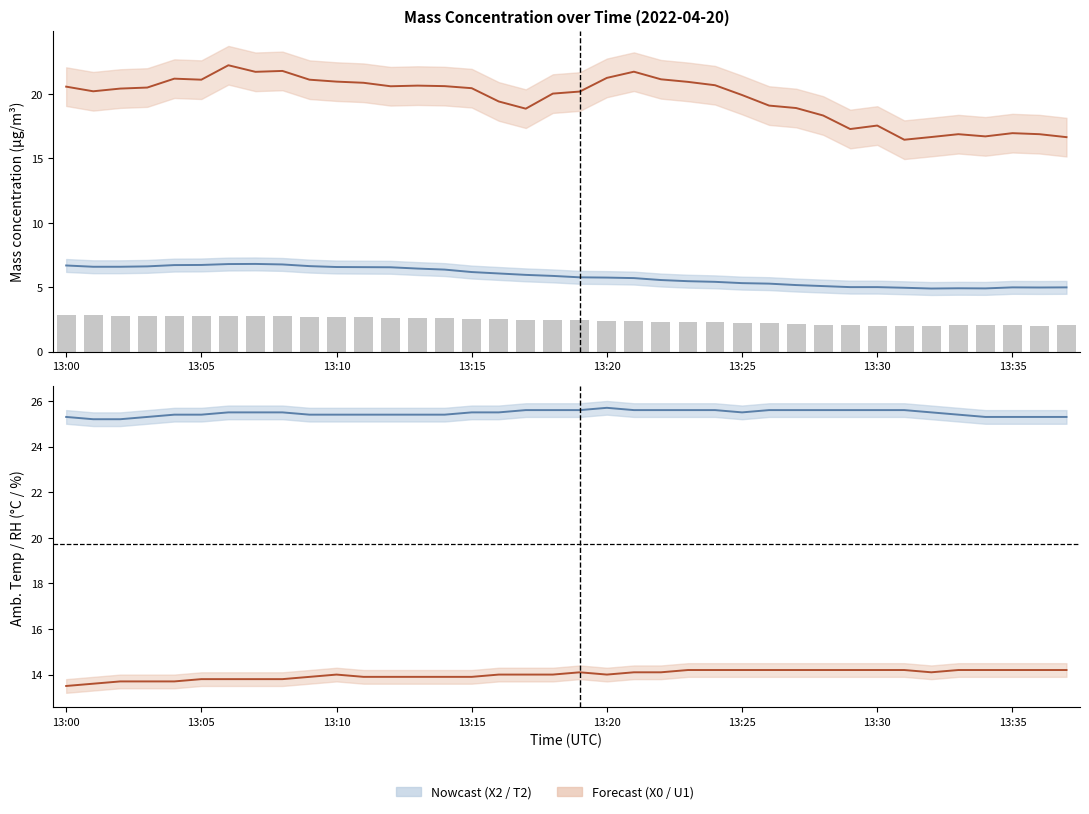

Which series has the widest spread of values?

X0_M11